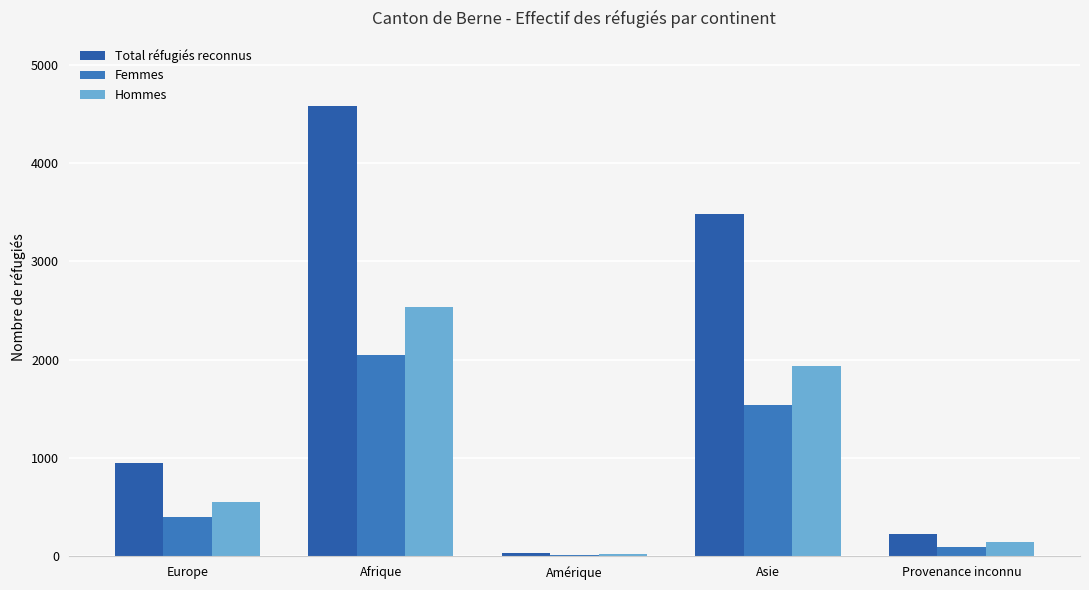

Does the chart contain stacked bars?

No